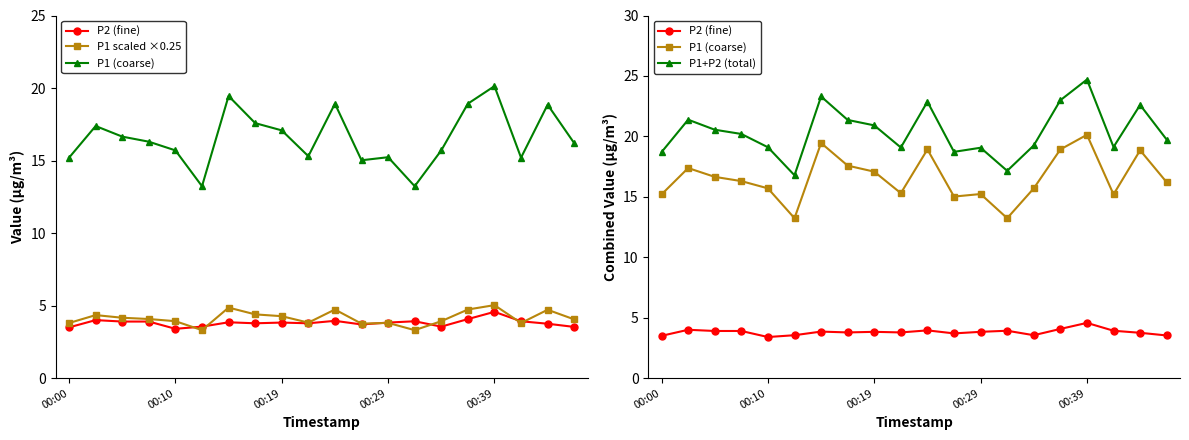

What is the difference between the second highest and second lowest values in the P2 (fine) series?

0.6